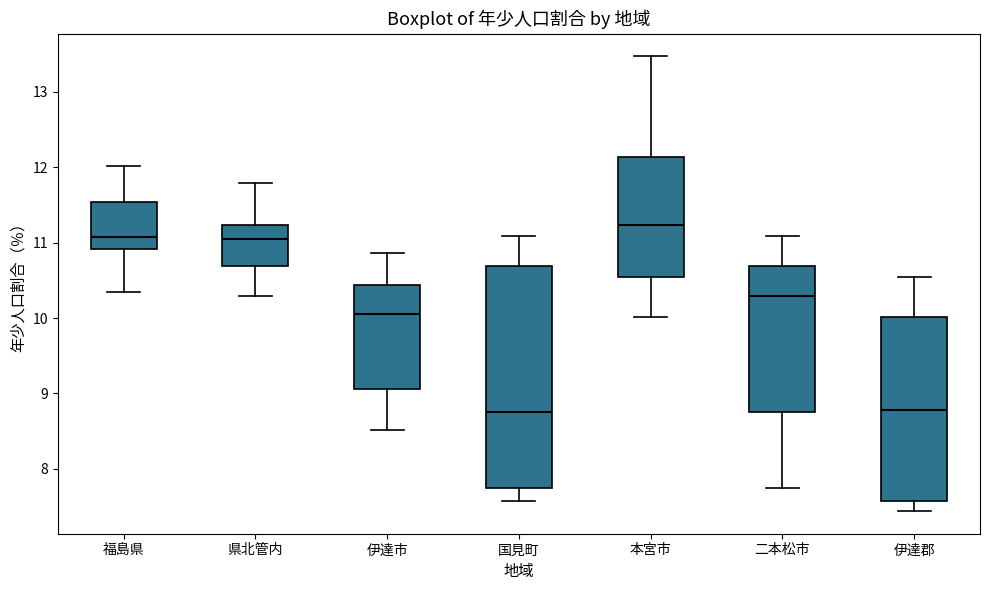

Where is the lower edge of the box for 本宮市 on the y-axis? The values are not printed on the chart, so give them approximately, as read against the axis.

10.5